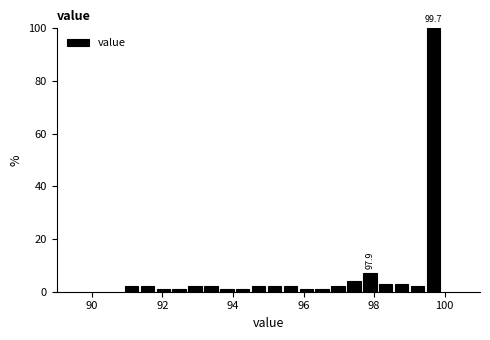

Read against the x-axis, roughly where is the centre of the tallest bar?

99.6